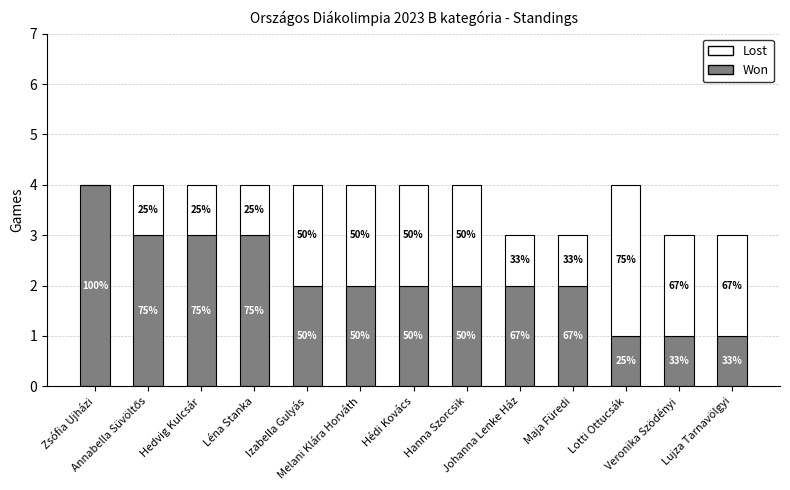

What value does the Won series have at Izabella Gulyás?

2